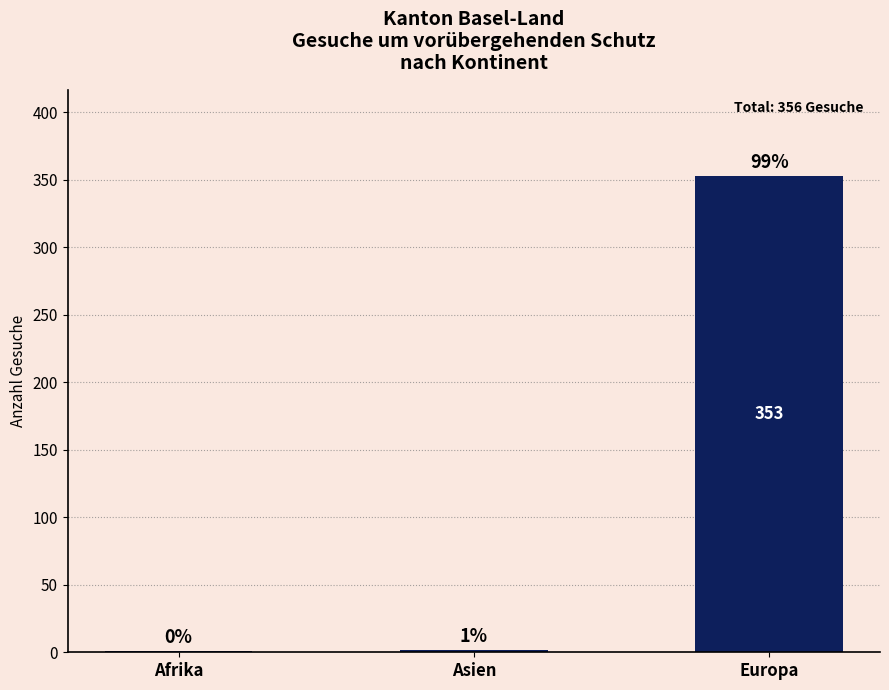

Reading left to right, transcribe all the data shown in this chart.

Afrika=1	Asien=2	Europa=353